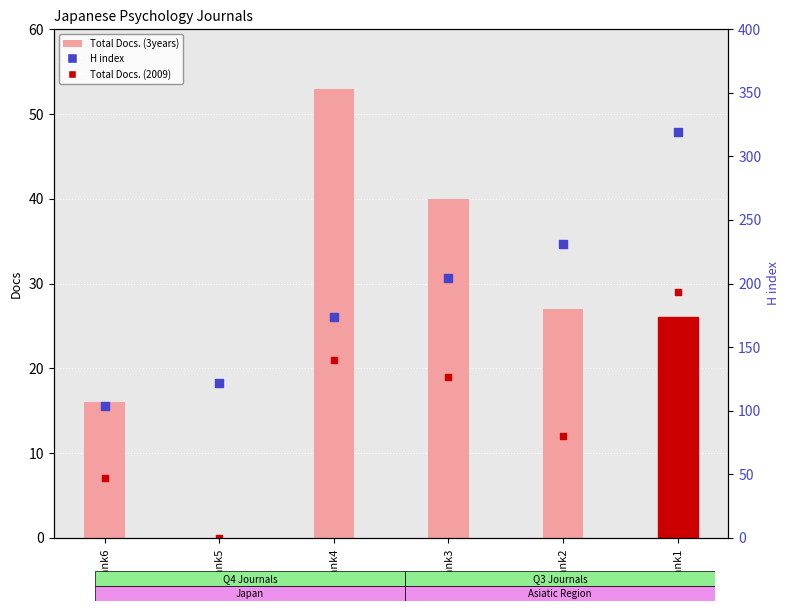

Which series contains the highest Y value?

H index